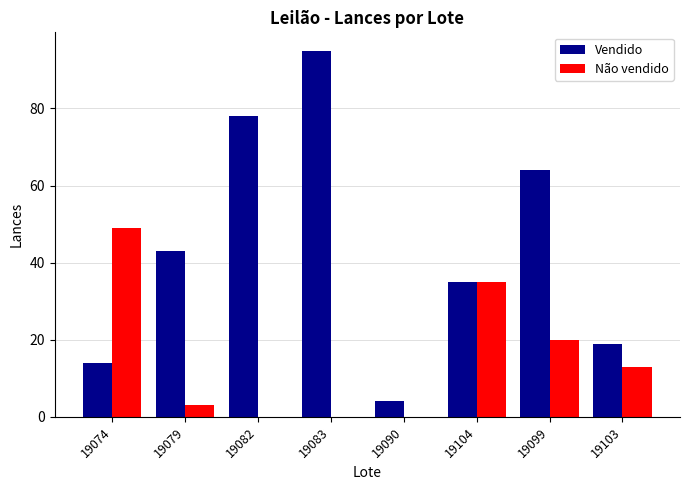

How many data points does each series have?

8